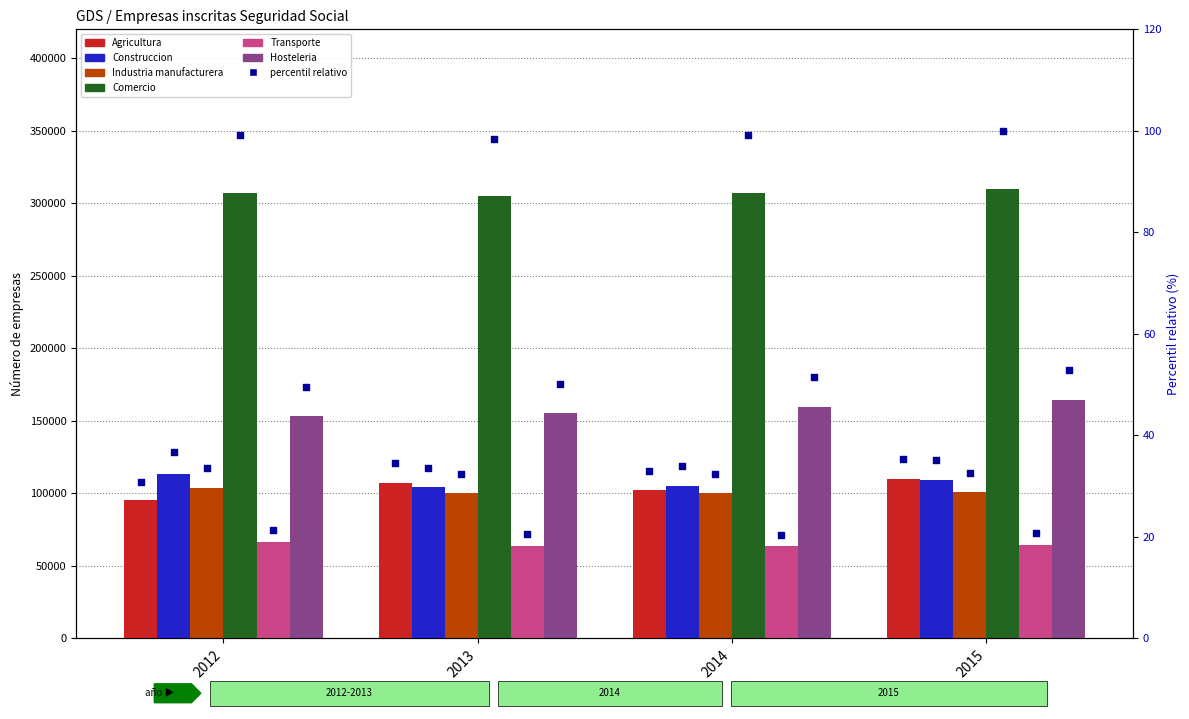

At which category is the sum across all series the highest?

2015